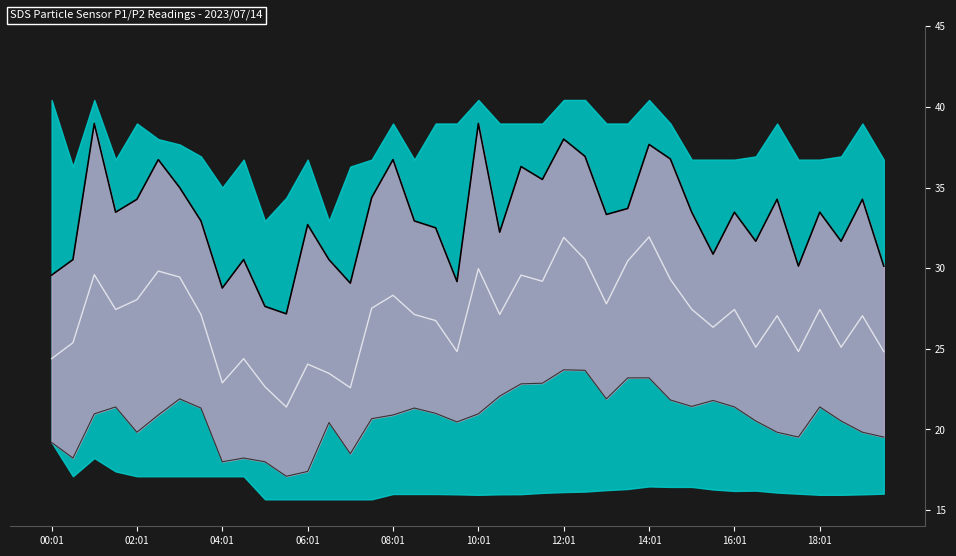

Which category has the lowest value in the SDS_P1 series?

11